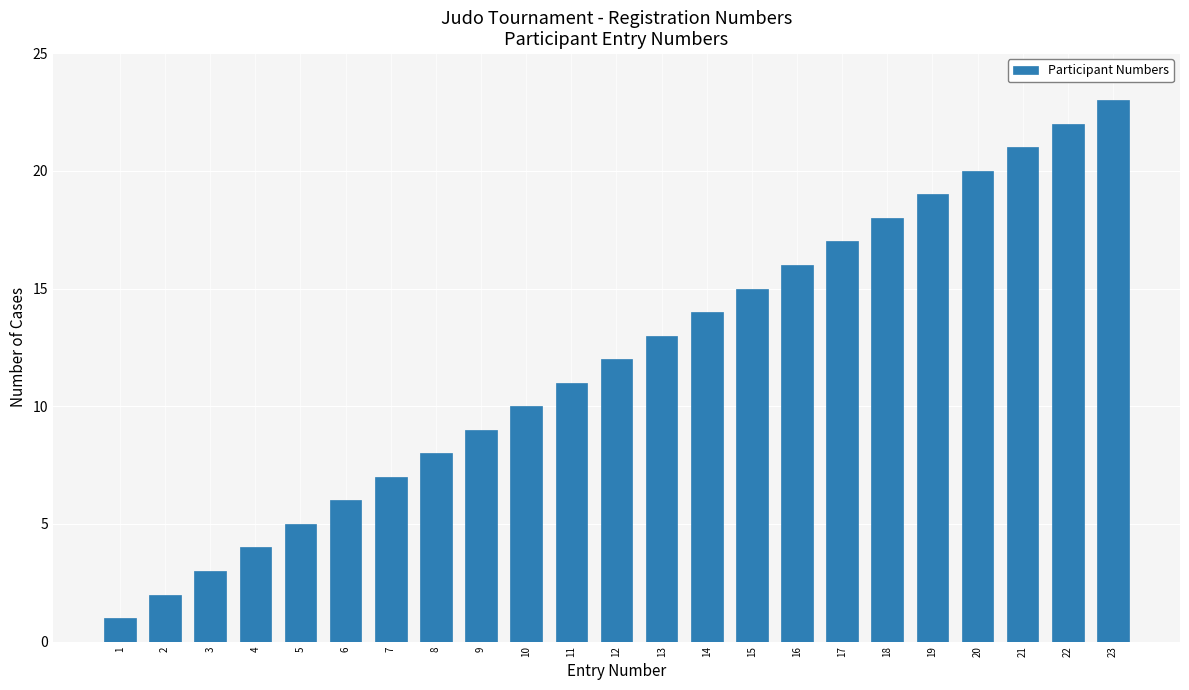

The chart shows a value of 17 at 17. True or false?

True